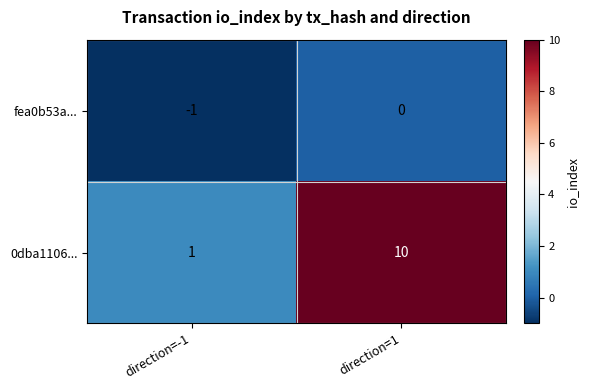

Which category has the highest value across all series?

direction=1